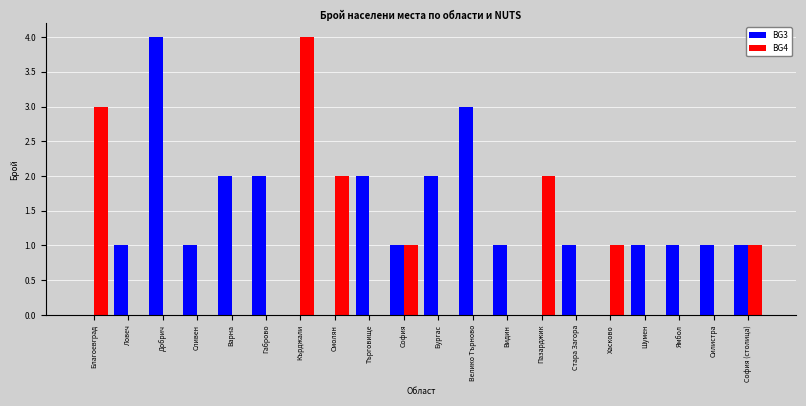

Reading left to right, transcribe all the data shown in this chart.

BG3: 0	1	4	1	2	2	0	0	2	1	2	3	1	0	1	0	1	1	1	1
BG4: 3	0	0	0	0	0	4	2	0	1	0	0	0	2	0	1	0	0	0	1